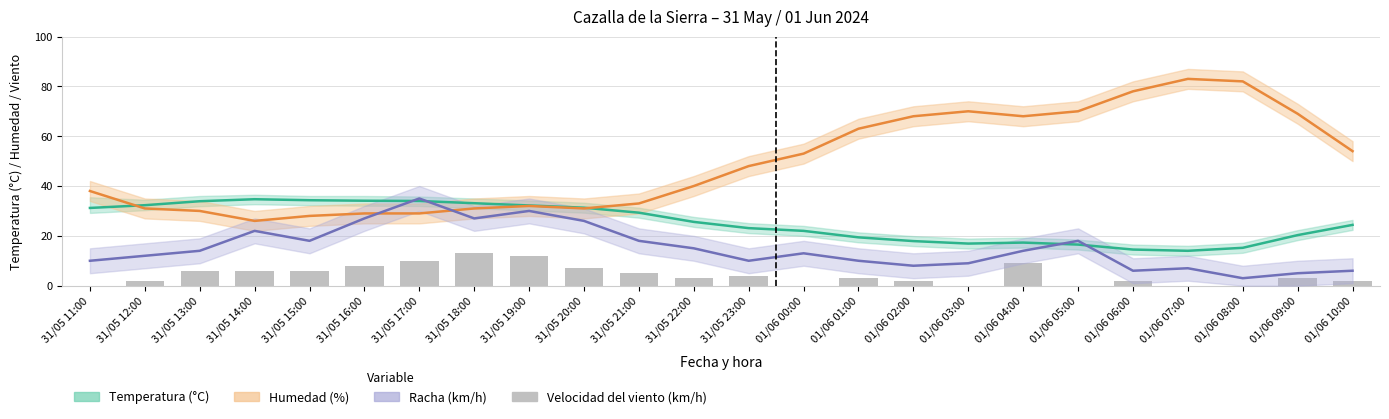

What are all the series names shown in the legend?

Temperatura (°C), Humedad (%), Racha (km/h), Velocidad del viento (km/h)